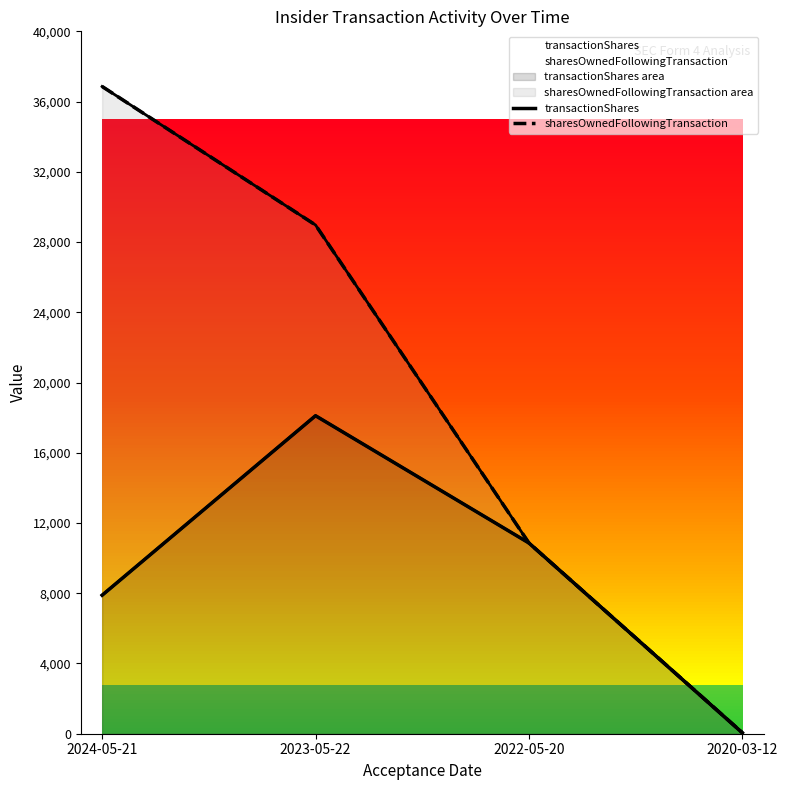

At which label does sharesOwnedFollowingTransaction first exceed 28971?

2024-05-21